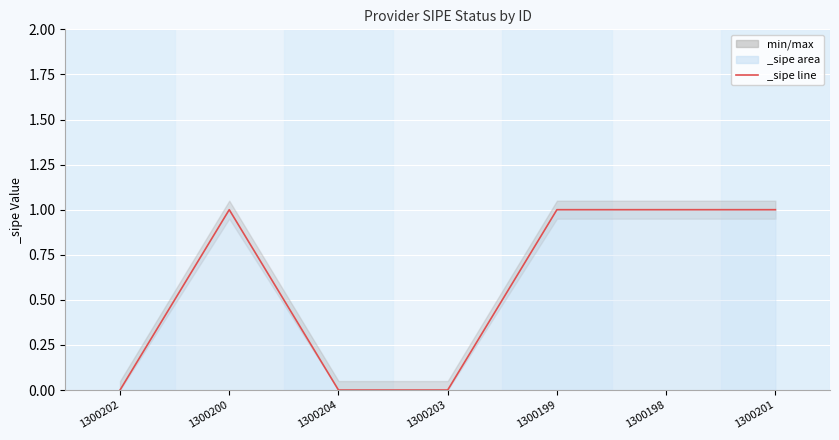

What is the difference between the maximum and minimum values?

1